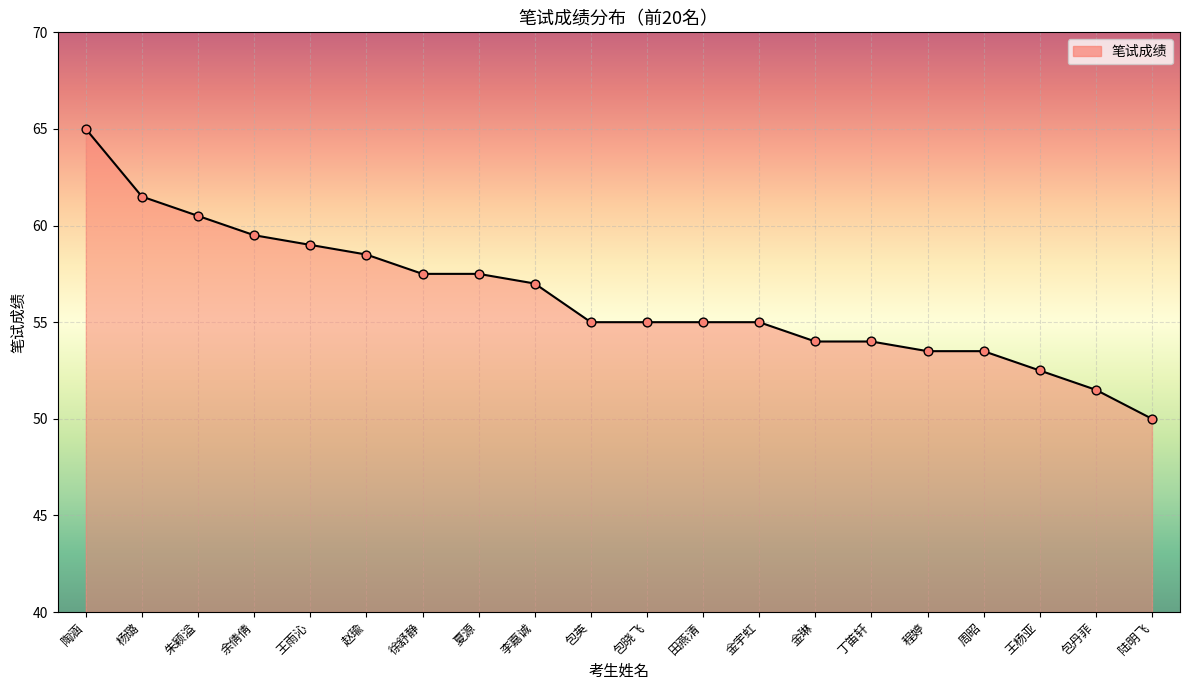

Approximately how many times larger is the value at 陆明飞 compared to 丁笛轩?

0.9